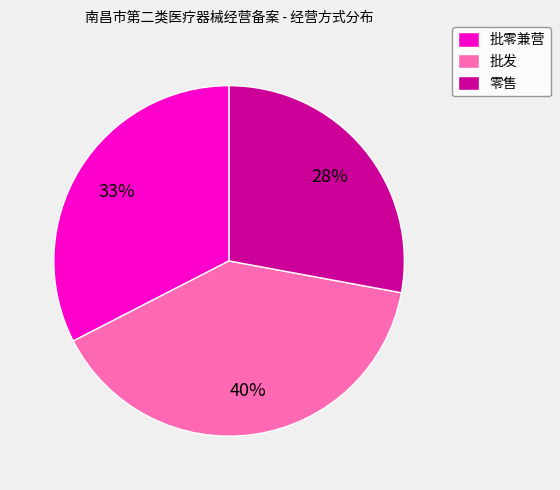

Count the number of slices in the pie.

3